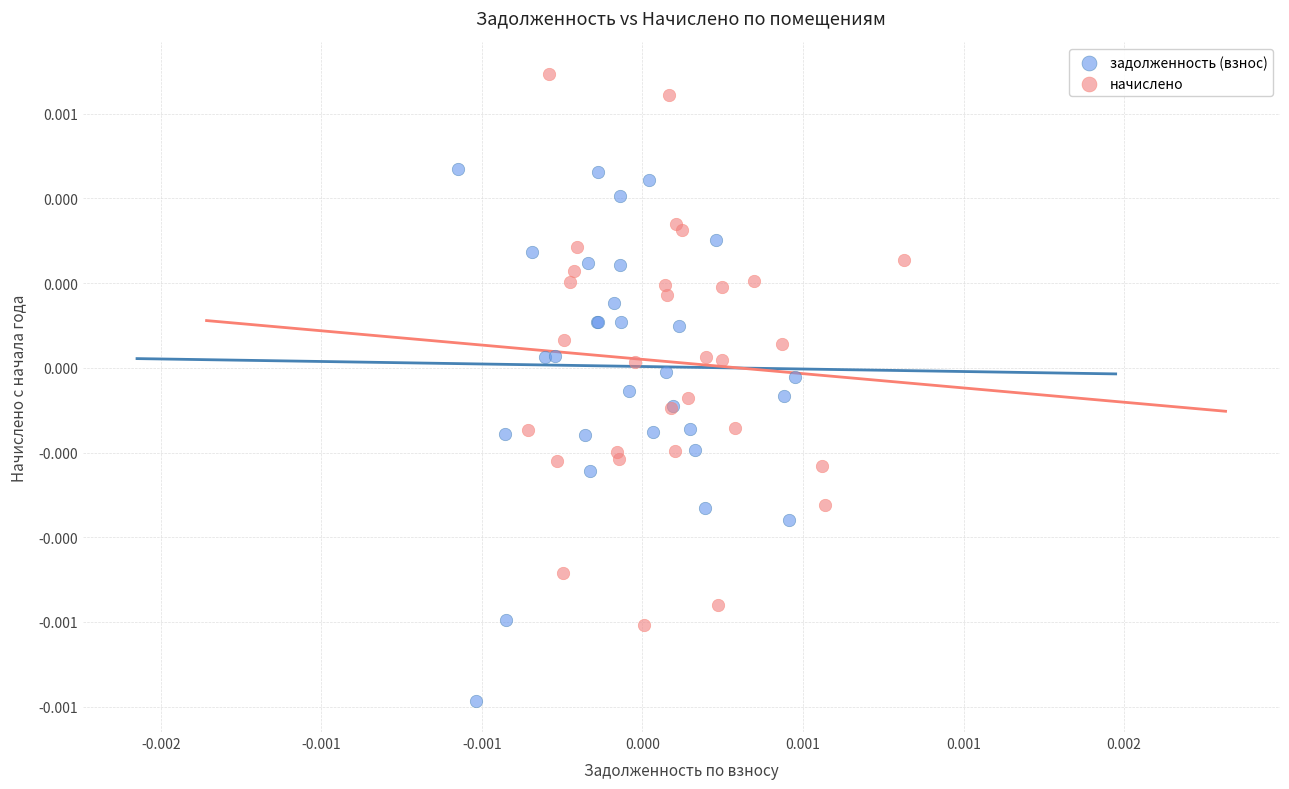

Which series has the largest Y range (max minus min)?

начислено